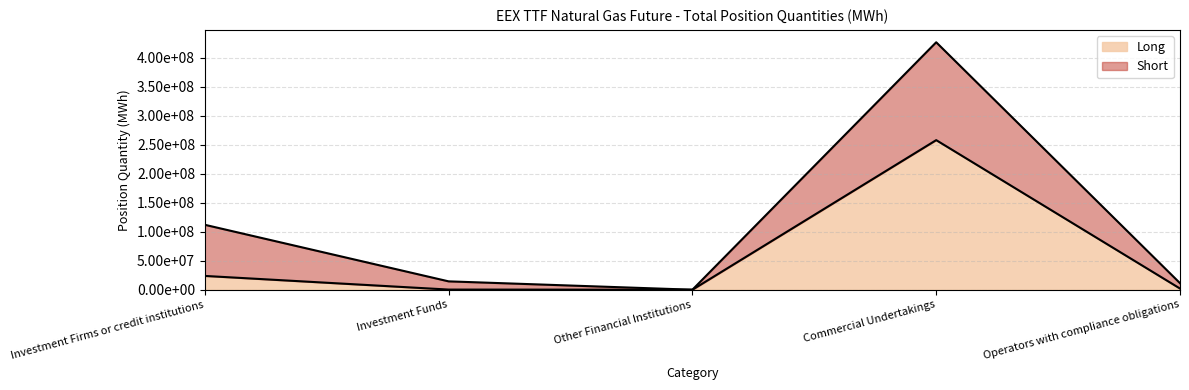

How many data points does each series have?

5